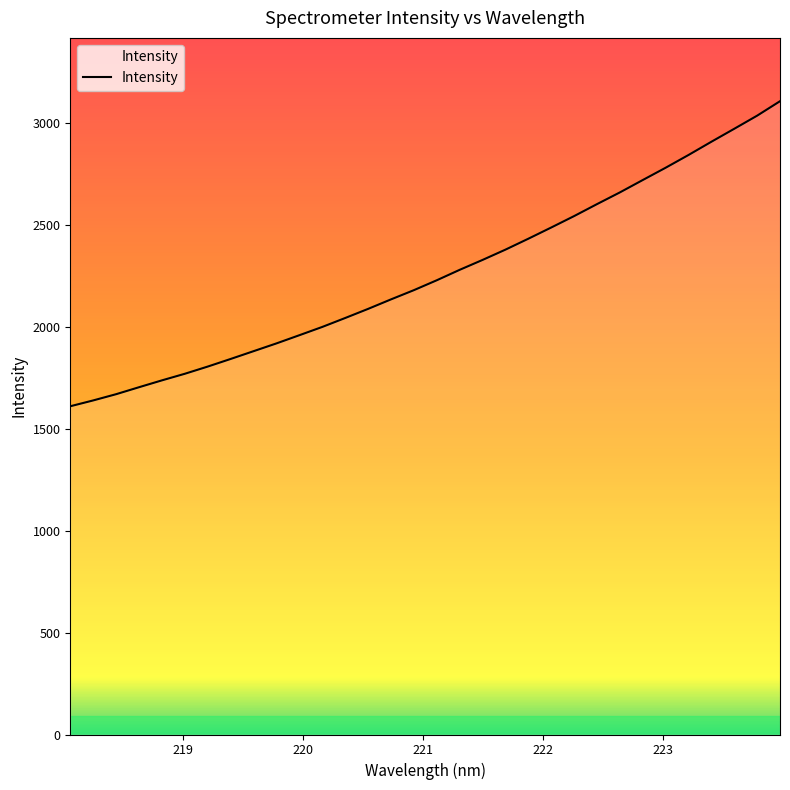

What is the difference between the maximum and minimum values?

1496.7